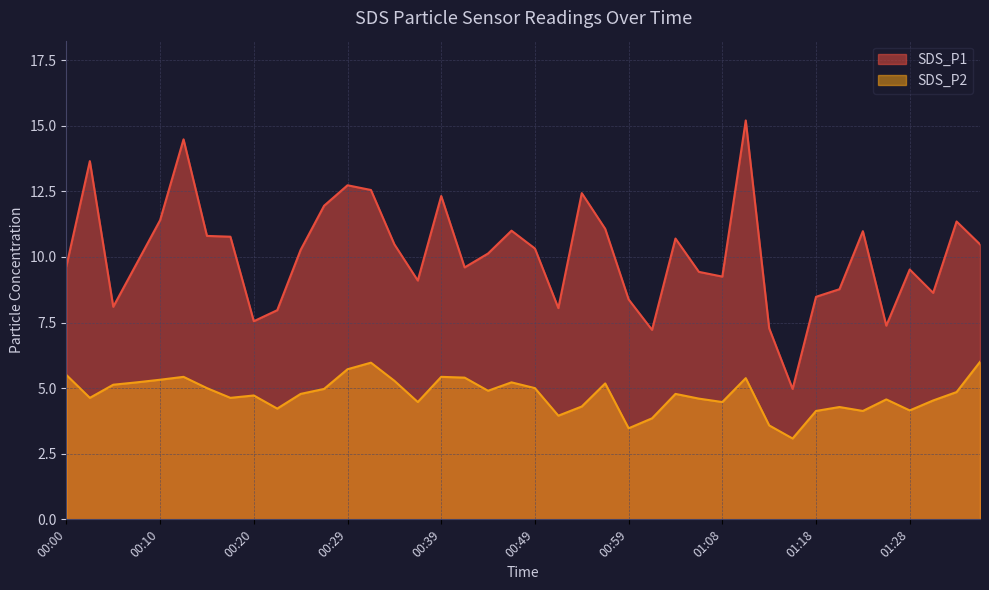

Count the number of categories in the chart.

40